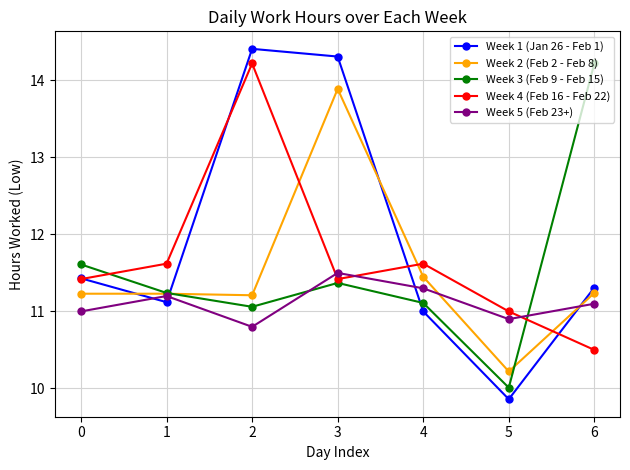

How many lines are shown in the chart?

5